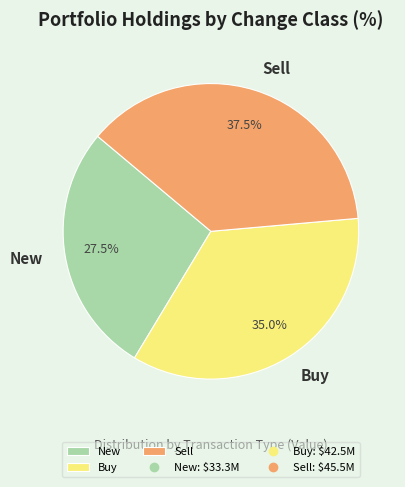

Between Buy and New, which is larger?

Buy